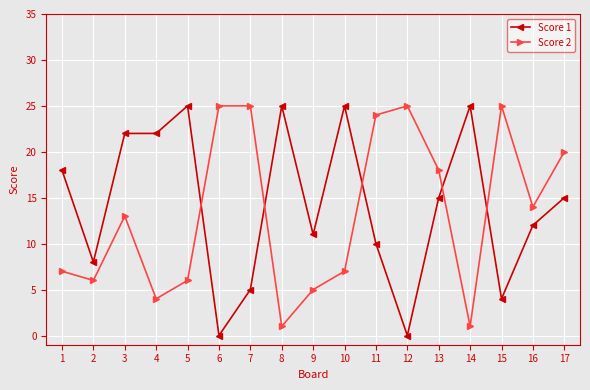

What is the difference between the maximum and second lowest values in the Score 2 series?

24